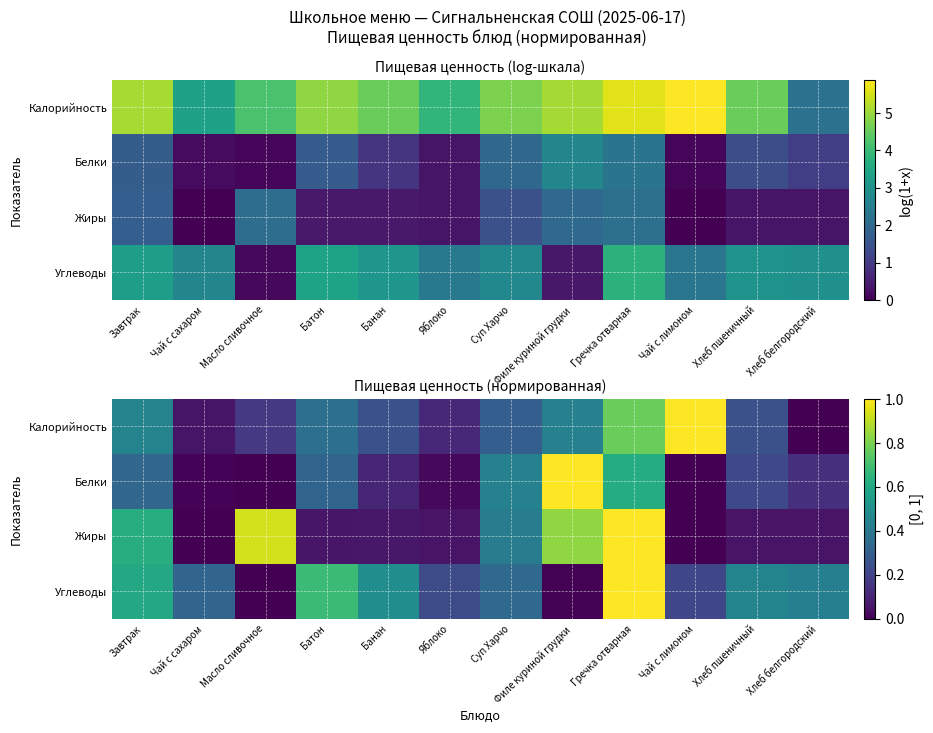

What is the difference between the highest and lowest values at Яблоко?

0.2